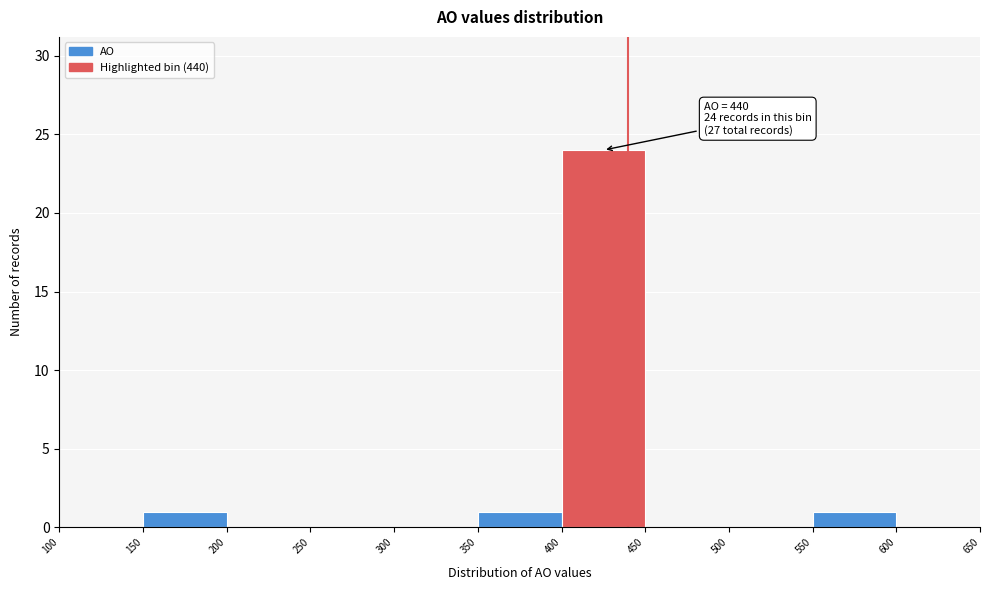

Over which range of the x-axis is the bar tallest?

400 to 450